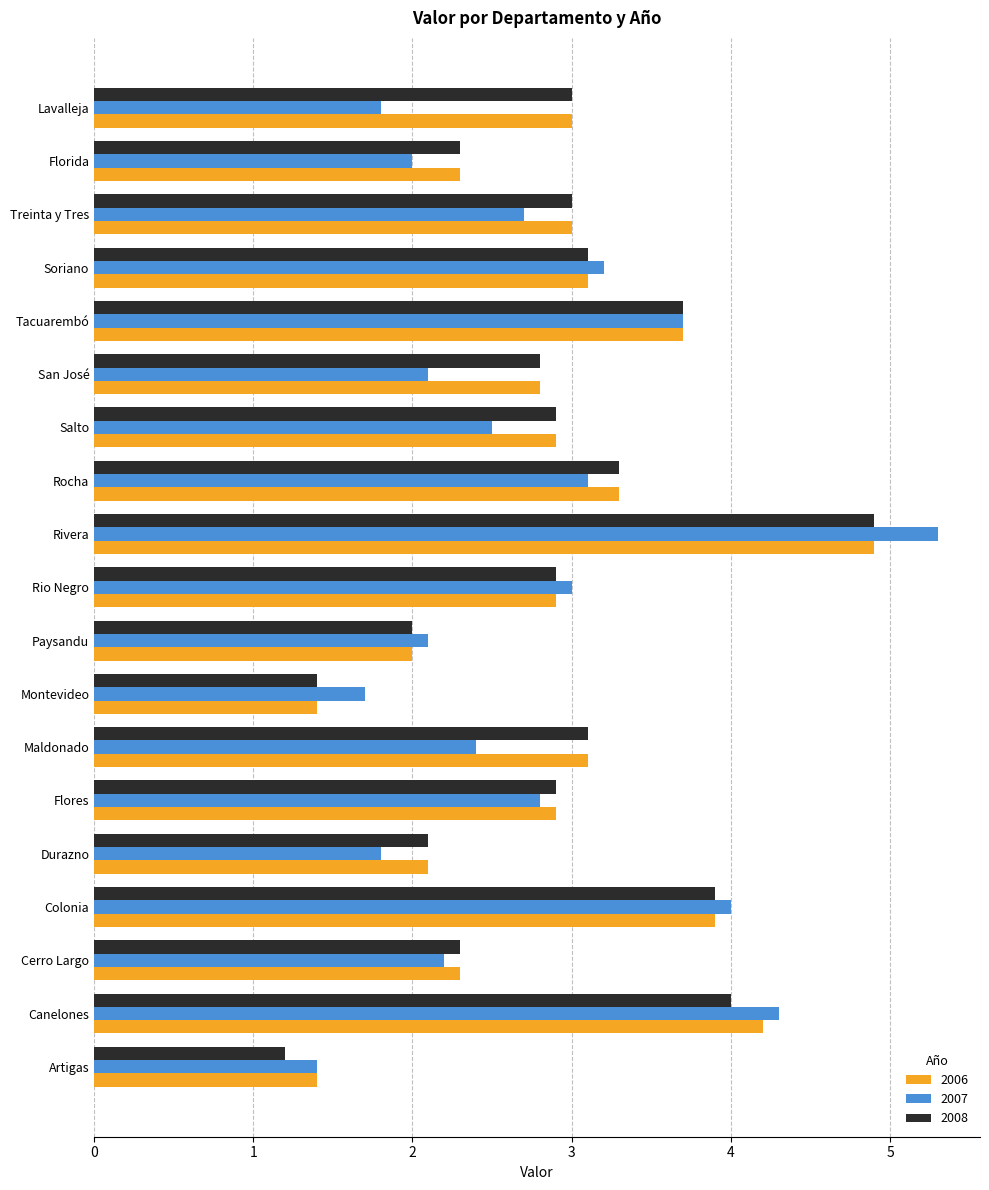

How many series are shown in this chart?

3